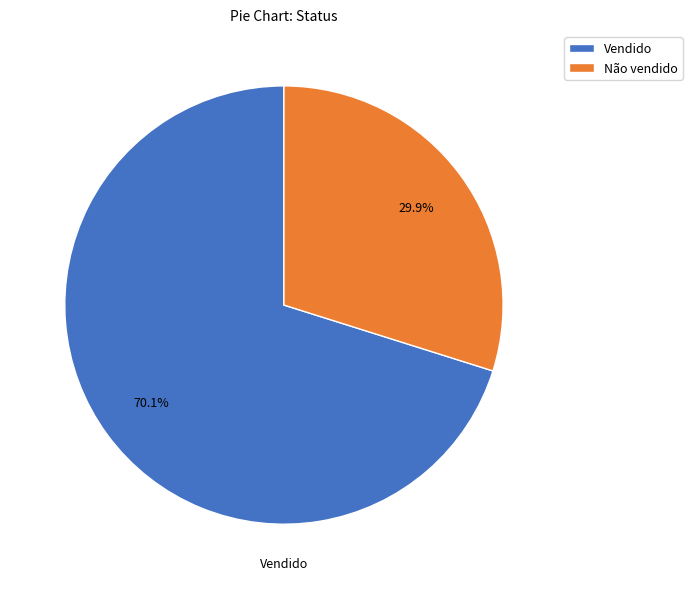

Is the sum of Vendido and Não vendido greater than half?

Yes